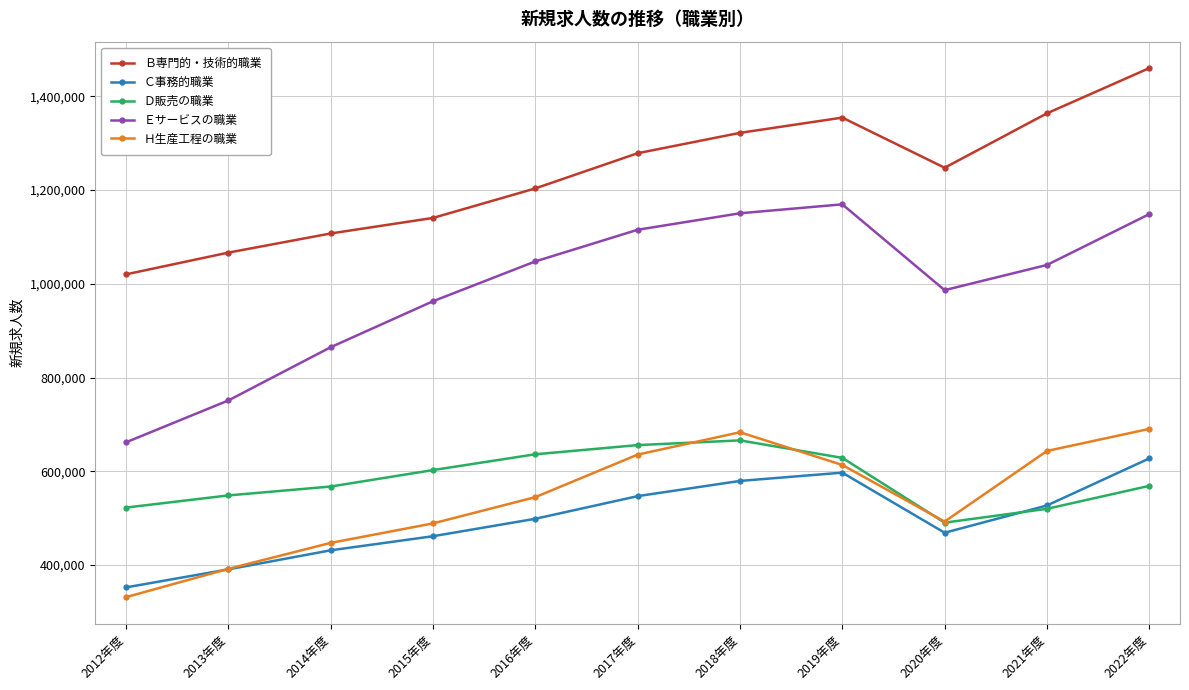

True or false: Ｅサービスの職業 and Ｄ販売の職業 cross at least once.

False